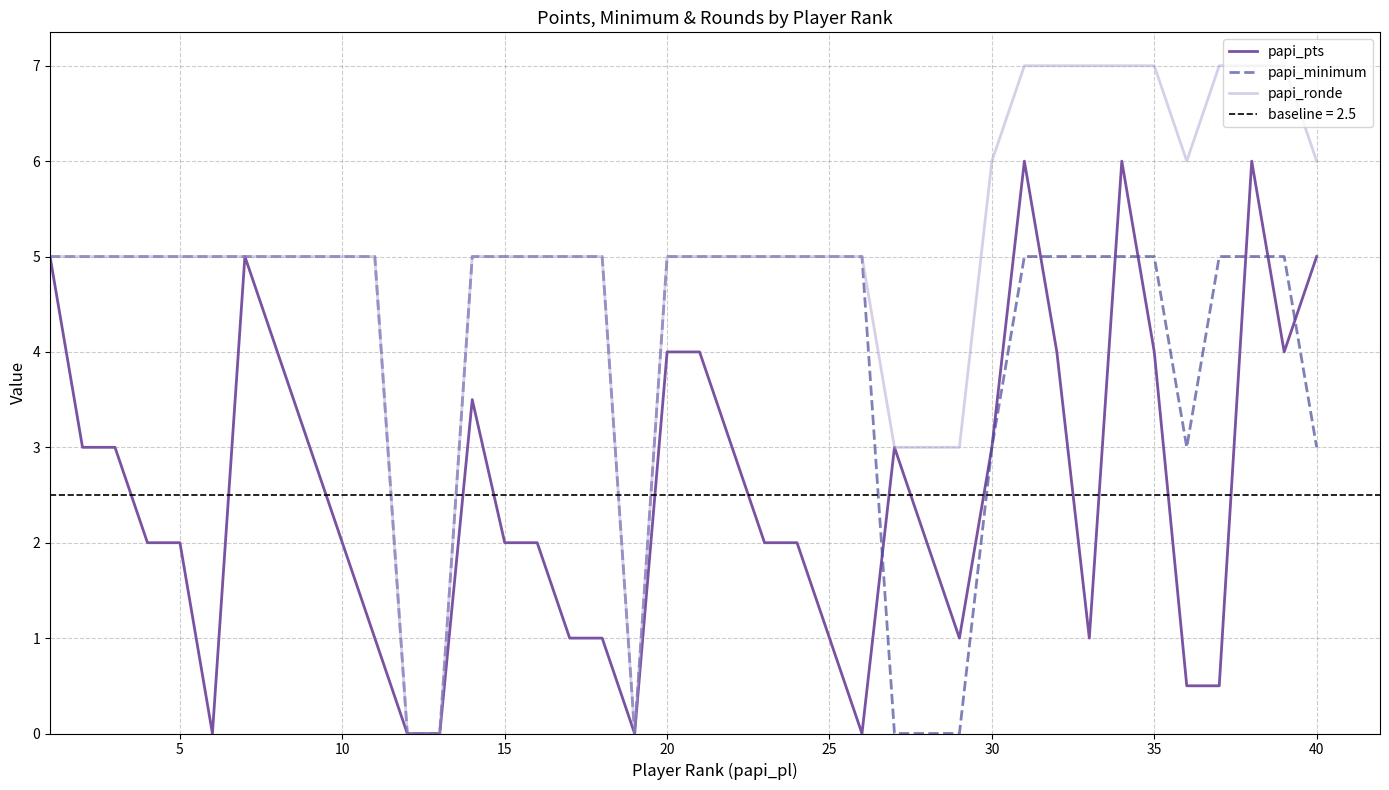

True or false: papi_ronde and papi_pts intersect in this chart.

False